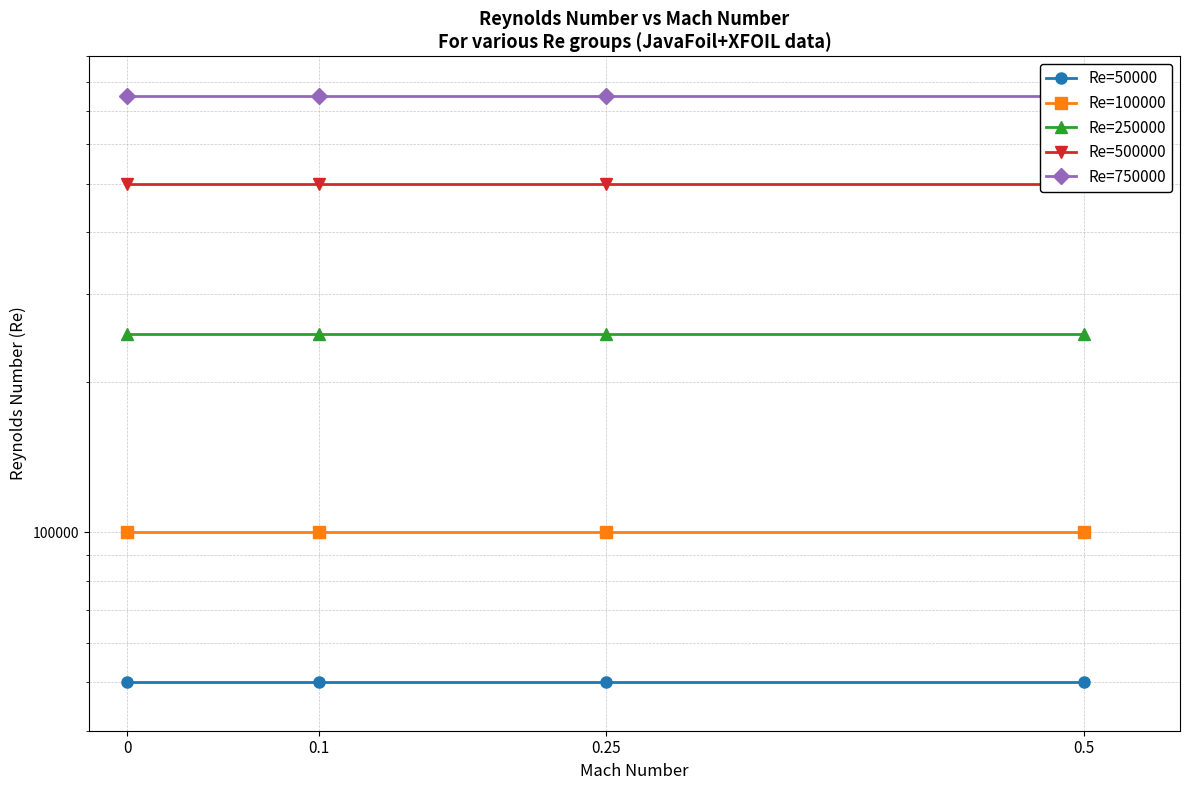

Between 0.5 and 0.1, which is larger?

0.5